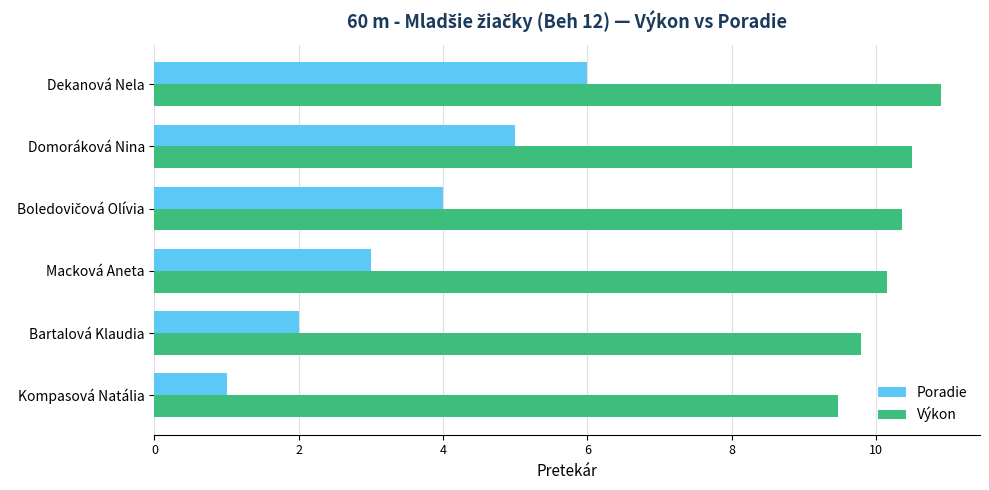

The value of Výkon at Dekanová Nela is 15.7. True or false?

False